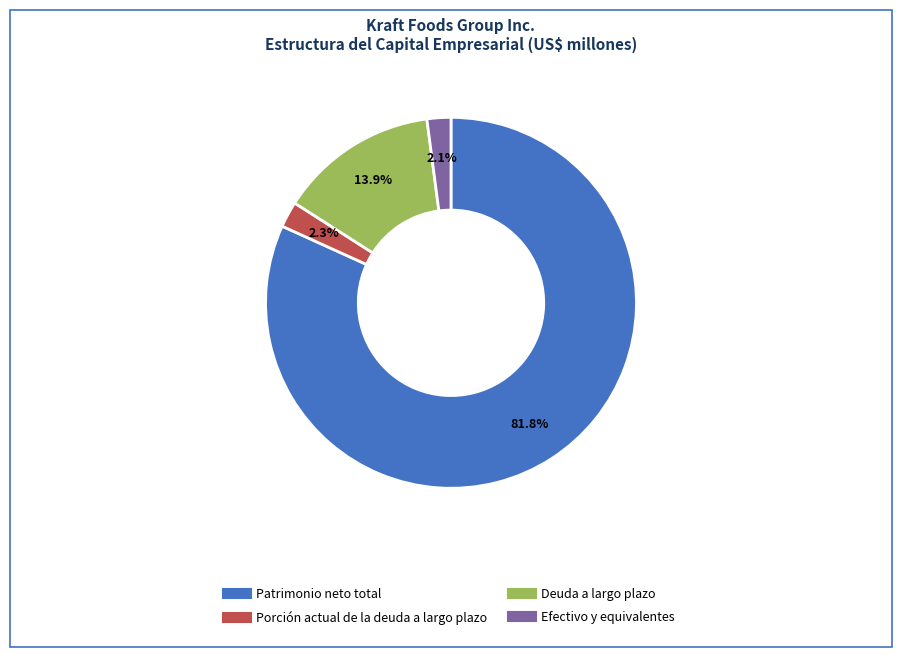

What portion of the pie excludes Porción actual de la deuda a largo plazo?

97.7%